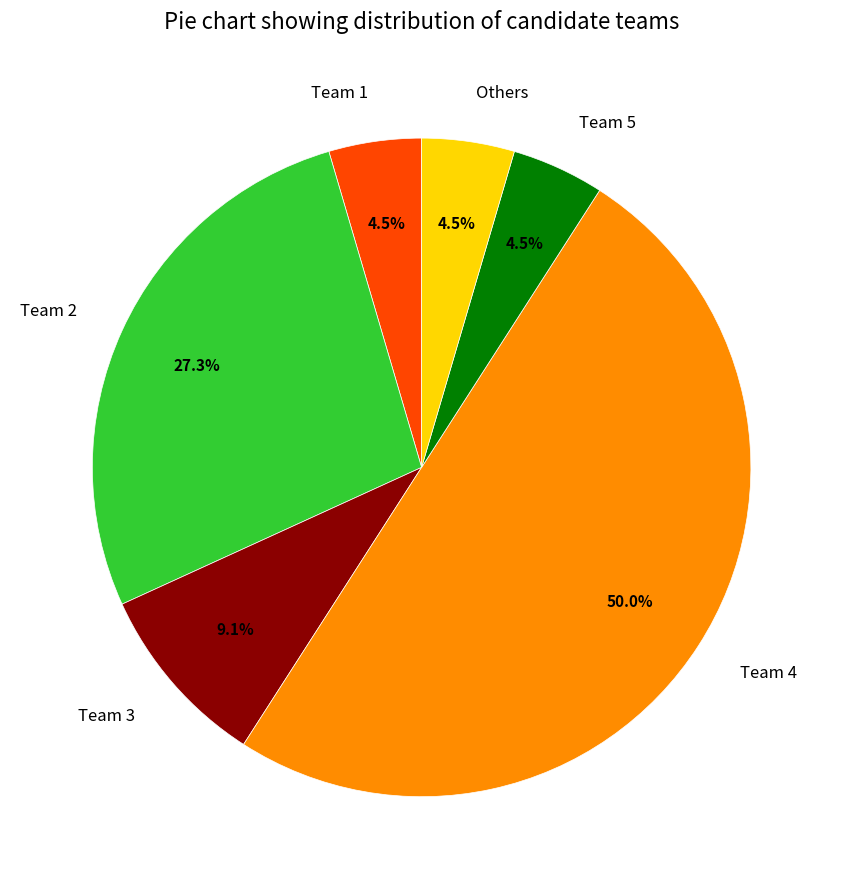

How much of the chart is everything except Team 1?

95.5%